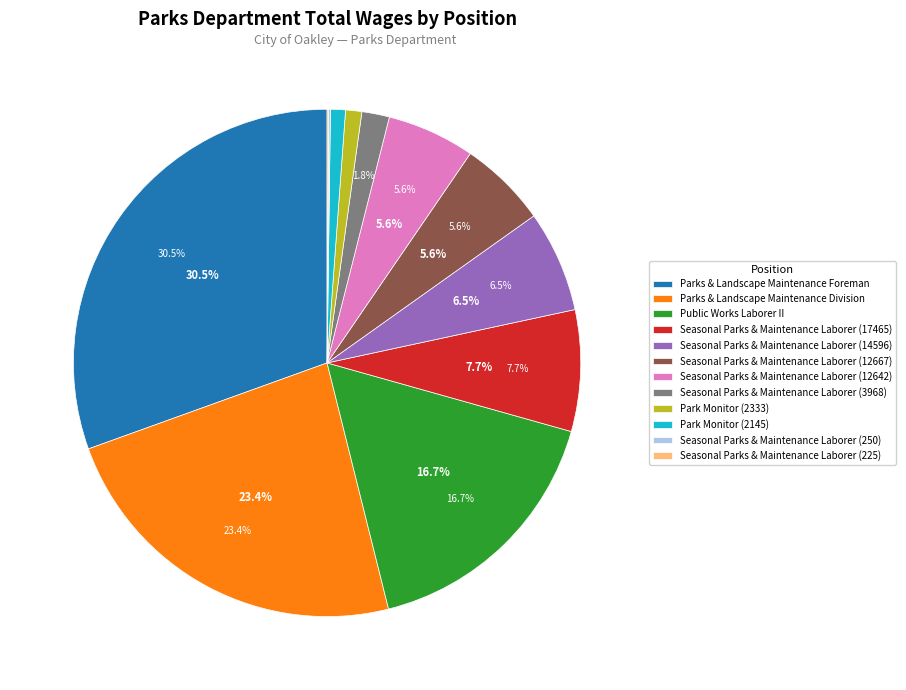

What is the change in value from Seasonal Parks & Maintenance Laborer (12667) to Seasonal Parks & Maintenance Laborer (250)?

-12417